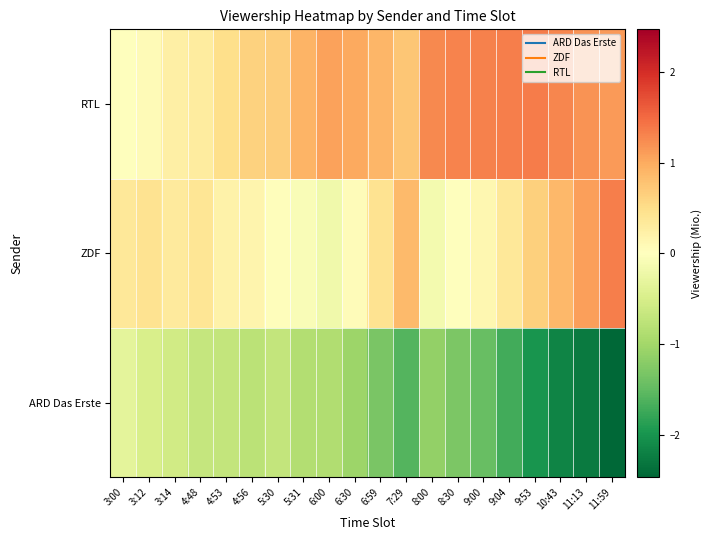

Reading left to right, extract all data points from this chart.

ARD Das Erste: 3:00=-0.3	3:12=-0.5	3:14=-0.6	4:48=-0.7	4:53=-0.7	4:56=-0.8	5:30=-0.7	5:31=-0.8	6:00=-0.9	6:30=-1.0	6:59=-1.3	7:29=-1.6	8:00=-1.1	8:30=-1.3	9:00=-1.4	9:04=-1.7	9:53=-2.0	10:43=-2.2	11:13=-2.3	11:59=-2.5
ZDF: 3:00=0.4	3:12=0.4	3:14=0.3	4:48=0.4	4:53=0.2	4:56=0.2	5:30=0.0	5:31=-0.1	6:00=-0.2	6:30=0.0	6:59=0.4	7:29=0.9	8:00=-0.1	8:30=-0.0	9:00=0.1	9:04=0.3	9:53=0.7	10:43=0.9	11:13=1.1	11:59=1.3
RTL: 3:00=-0.0	3:12=0.1	3:14=0.2	4:48=0.3	4:53=0.5	4:56=0.6	5:30=0.7	5:31=0.9	6:00=1.1	6:30=1.0	6:59=0.9	7:29=0.7	8:00=1.3	8:30=1.3	9:00=1.3	9:04=1.3	9:53=1.4	10:43=1.3	11:13=1.2	11:59=1.1